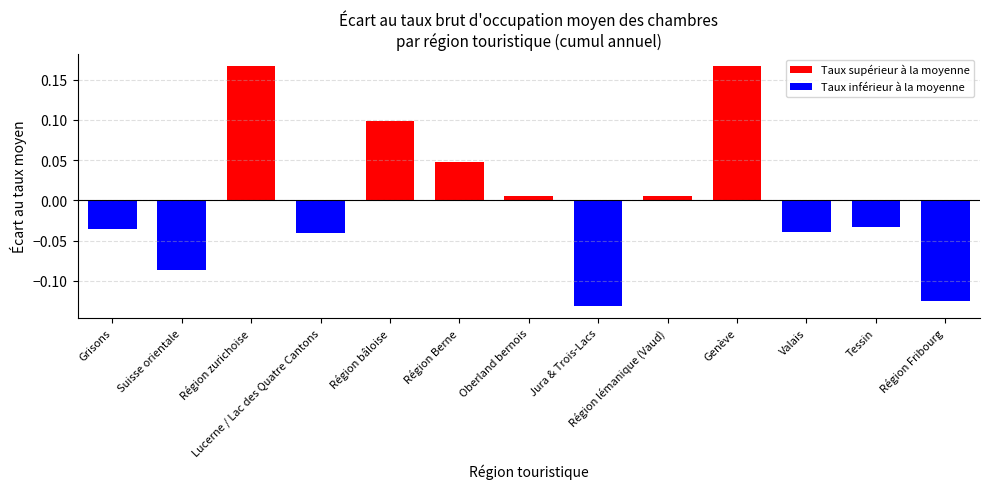

How many bars are there in total?

13